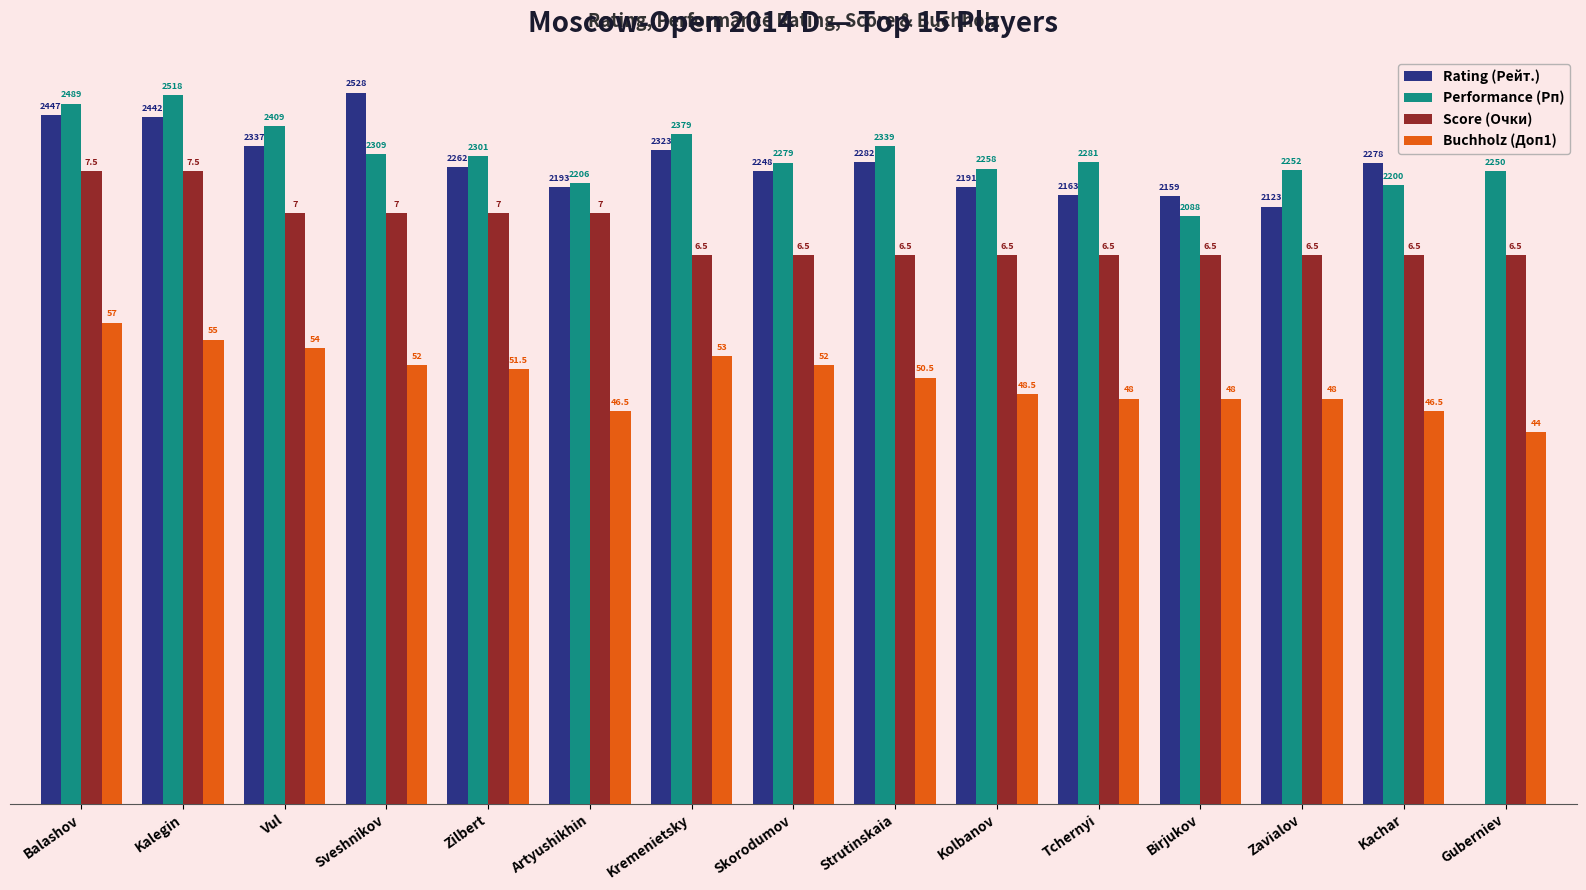

Reading right to left, transcribe all the data shown in this chart.

Rating (Рейт.): Guberniev=0	Kachar=2278	Zavialov=2123	Birjukov=2159	Tchernyi=2163	Kolbanov=2191	Strutinskaia=2282	Skorodumov=2248	Kremenietsky=2323	Artyushikhin=2193	Zilbert=2262	Sveshnikov=2528	Vul=2337	Kalegin=2442	Balashov=2447
Performance (Рп): Guberniev=2250	Kachar=2200	Zavialov=2252	Birjukov=2088	Tchernyi=2281	Kolbanov=2258	Strutinskaia=2339	Skorodumov=2279	Kremenietsky=2379	Artyushikhin=2206	Zilbert=2301	Sveshnikov=2309	Vul=2409	Kalegin=2518	Balashov=2489
Score (Очки): Guberniev=1950	Kachar=1950	Zavialov=1950	Birjukov=1950	Tchernyi=1950	Kolbanov=1950	Strutinskaia=1950	Skorodumov=1950	Kremenietsky=1950	Artyushikhin=2100	Zilbert=2100	Sveshnikov=2100	Vul=2100	Kalegin=2250	Balashov=2250
Buchholz (Доп1): Guberniev=1320	Kachar=1395	Zavialov=1440	Birjukov=1440	Tchernyi=1440	Kolbanov=1455	Strutinskaia=1515	Skorodumov=1560	Kremenietsky=1590	Artyushikhin=1395	Zilbert=1545	Sveshnikov=1560	Vul=1620	Kalegin=1650	Balashov=1710